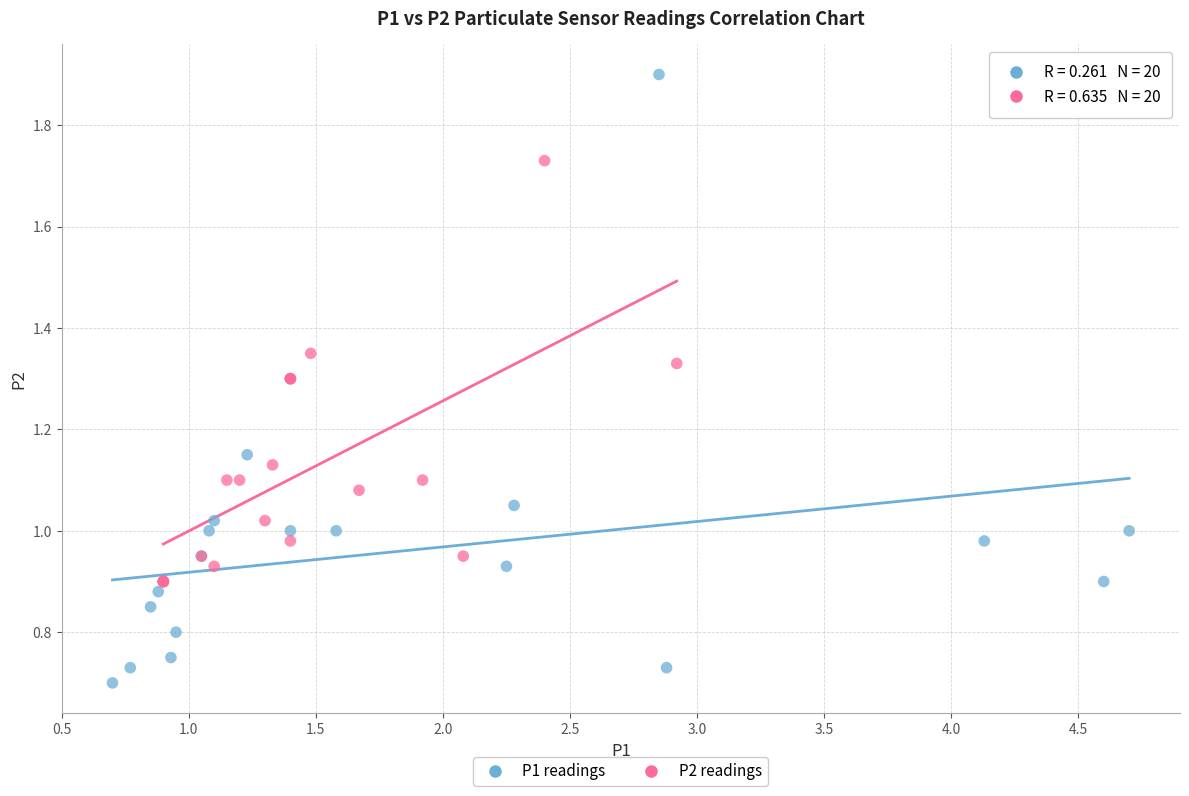

Which series has the widest spread of Y values?

P1 readings